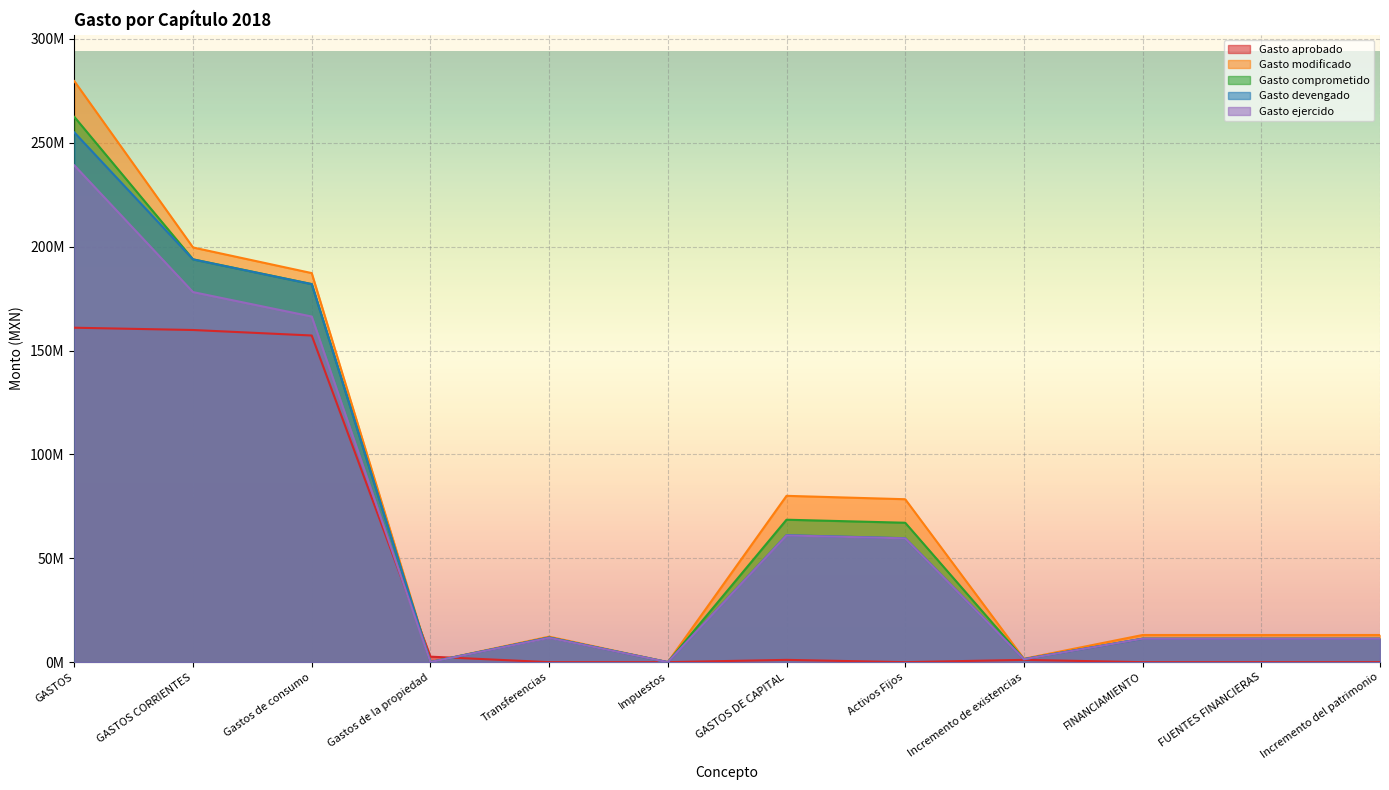

What is the difference between the highest and lowest values at Transferencias?

12268282.0